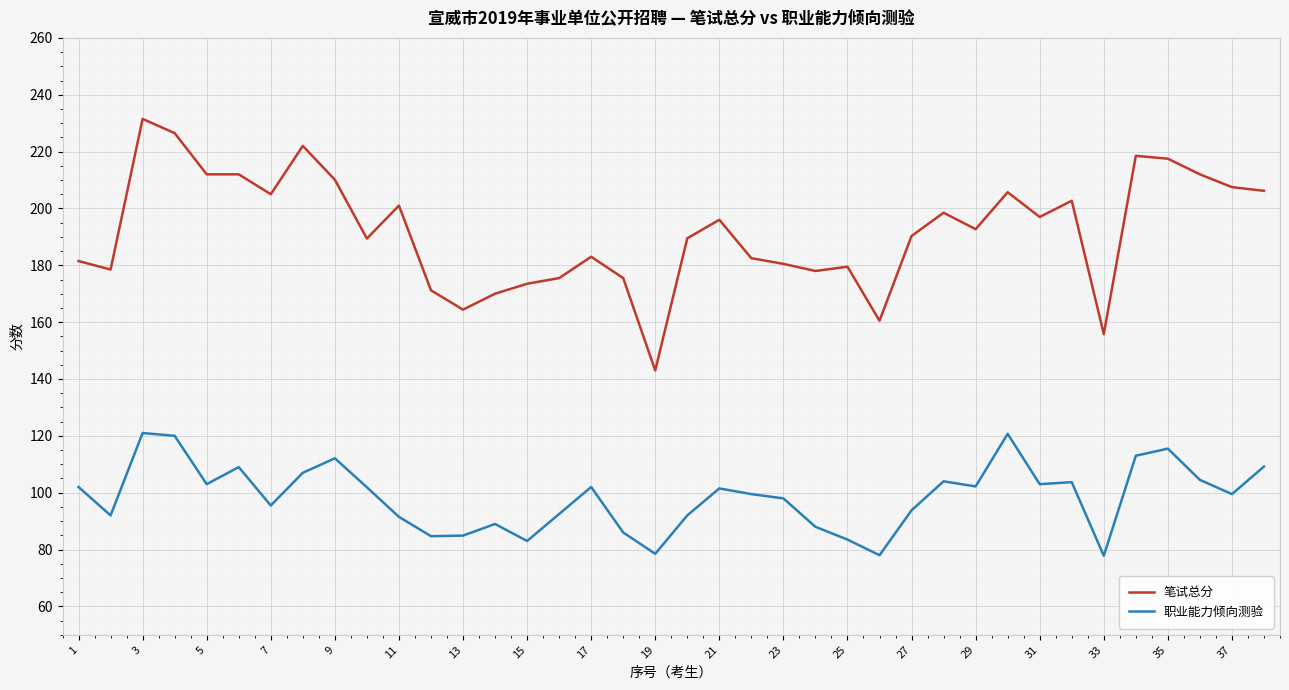

True or false: 笔试总分 and 职业能力倾向测验 cross at least once.

False